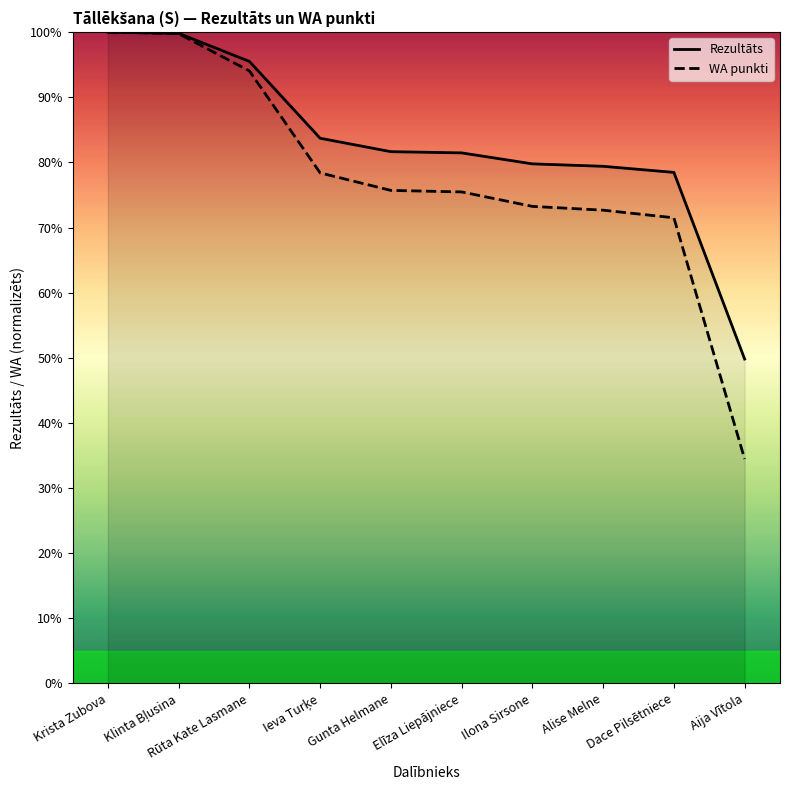

How many values in the WA punkti series exceed 75?

6